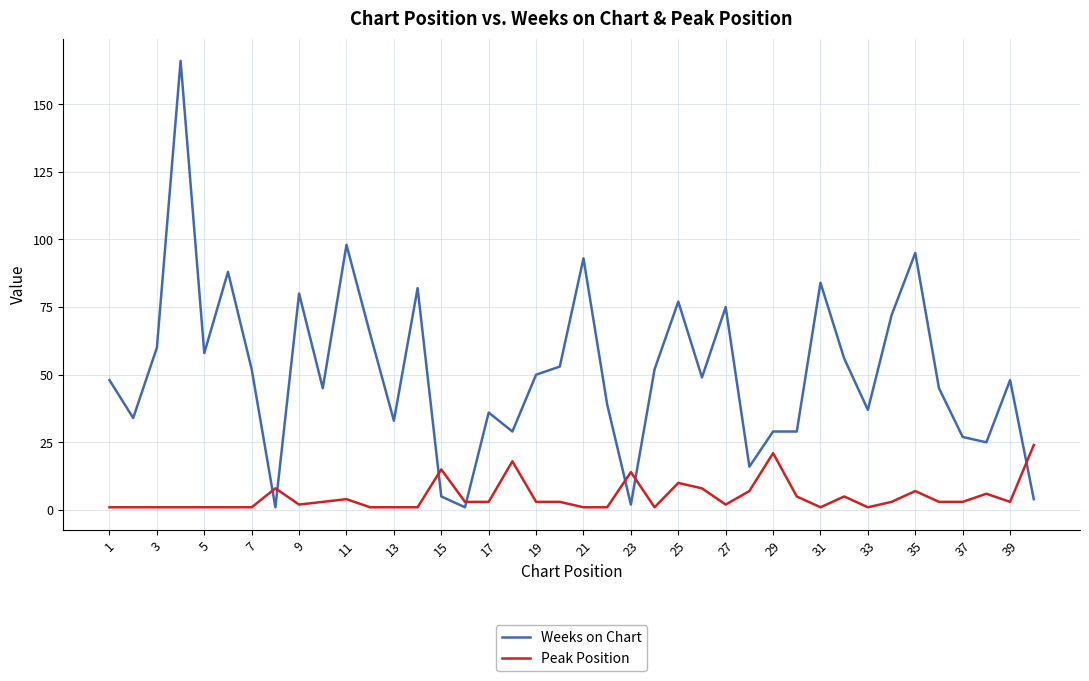

List the series in order of their overall mean, highest first.

Weeks on Chart, Peak Position